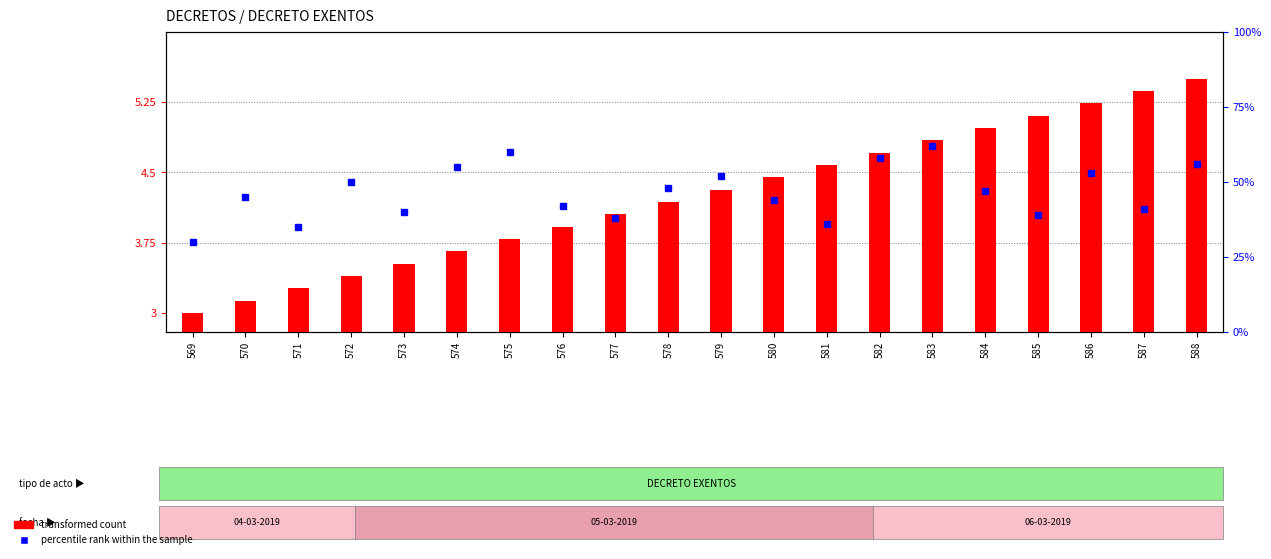

What are all the series names shown in the legend?

transformed count, percentile rank within the sample